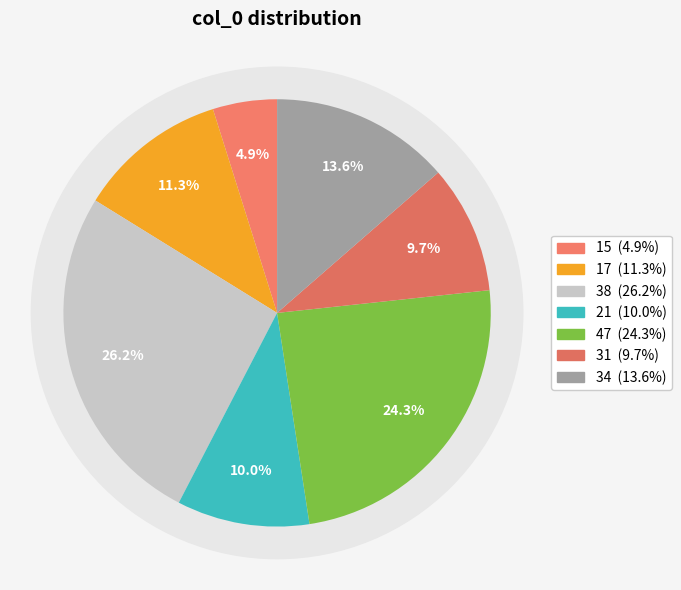

To the nearest percent, what is the average slice percentage?

14%